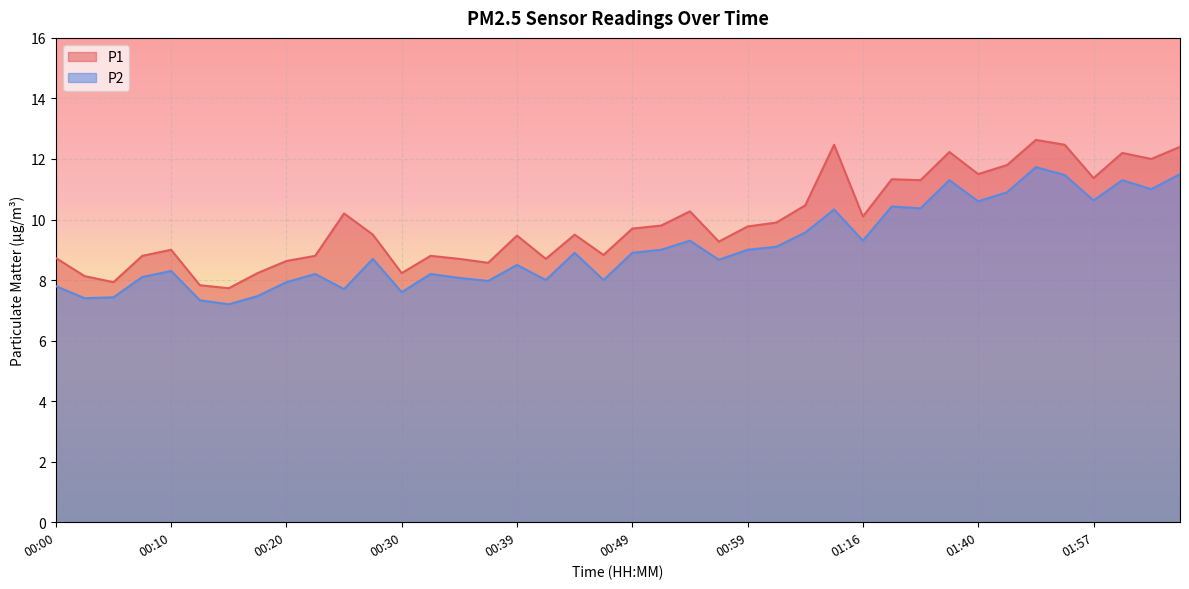

Reading left to right, extract all data points from this chart.

P1: 00:00=8.7	00:02=8.1	00:05=7.9	00:07=8.8	00:10=9.0	00:12=7.8	00:15=7.7	00:17=8.2	00:20=8.6	00:22=8.8	00:25=10.2	00:27=9.5	00:30=8.2	00:32=8.8	00:34=8.7	00:37=8.6	00:39=9.5	00:42=8.7	00:44=9.5	00:47=8.8	00:49=9.7	00:52=9.8	00:54=10.3	00:57=9.3	00:59=9.8	01:02=9.9	01:04=10.5	01:10=12.5	01:16=10.1	01:30=11.3	01:35=11.3	01:38=12.2	01:40=11.5	01:43=11.8	01:48=12.6	01:54=12.5	01:57=11.4	02:00=12.2	02:08=12.0	02:11=12.4
P2: 00:00=7.8	00:02=7.4	00:05=7.4	00:07=8.1	00:10=8.3	00:12=7.3	00:15=7.2	00:17=7.5	00:20=7.9	00:22=8.2	00:25=7.7	00:27=8.7	00:30=7.6	00:32=8.2	00:34=8.1	00:37=8.0	00:39=8.5	00:42=8.0	00:44=8.9	00:47=8.0	00:49=8.9	00:52=9.0	00:54=9.3	00:57=8.7	00:59=9.0	01:02=9.1	01:04=9.6	01:10=10.3	01:16=9.3	01:30=10.4	01:35=10.4	01:38=11.3	01:40=10.6	01:43=10.9	01:48=11.7	01:54=11.5	01:57=10.6	02:00=11.3	02:08=11.0	02:11=11.5